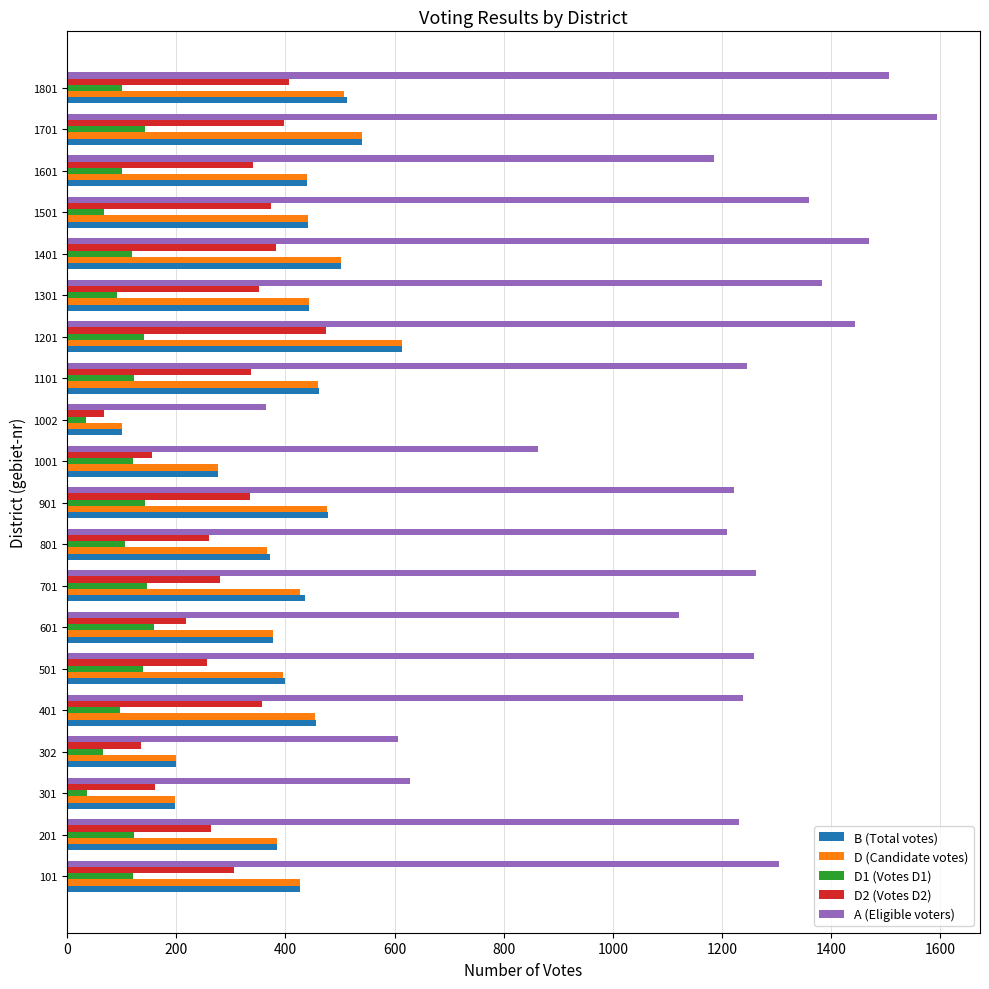

True or false: A (Eligible voters) has a value of 2211 at 501.

False